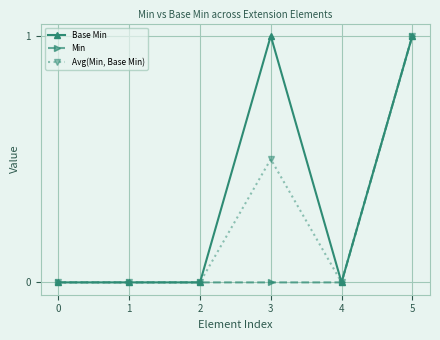

List the series in order of their overall mean, lowest first.

Min, Avg(Min, Base Min), Base Min